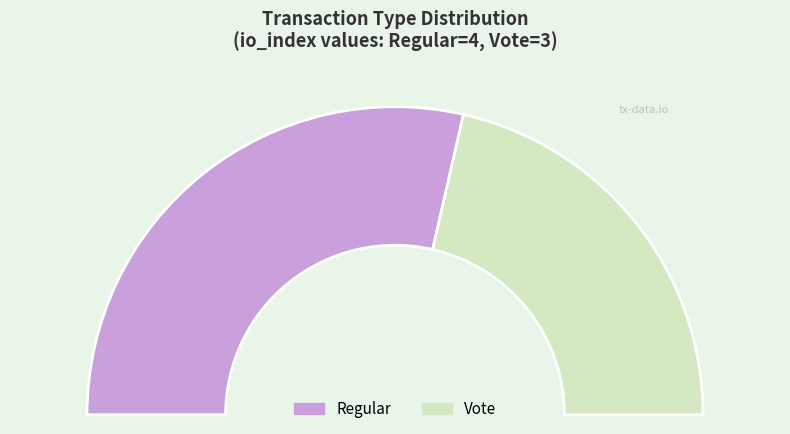

Is there any slice that represents more than half of the pie?

Yes